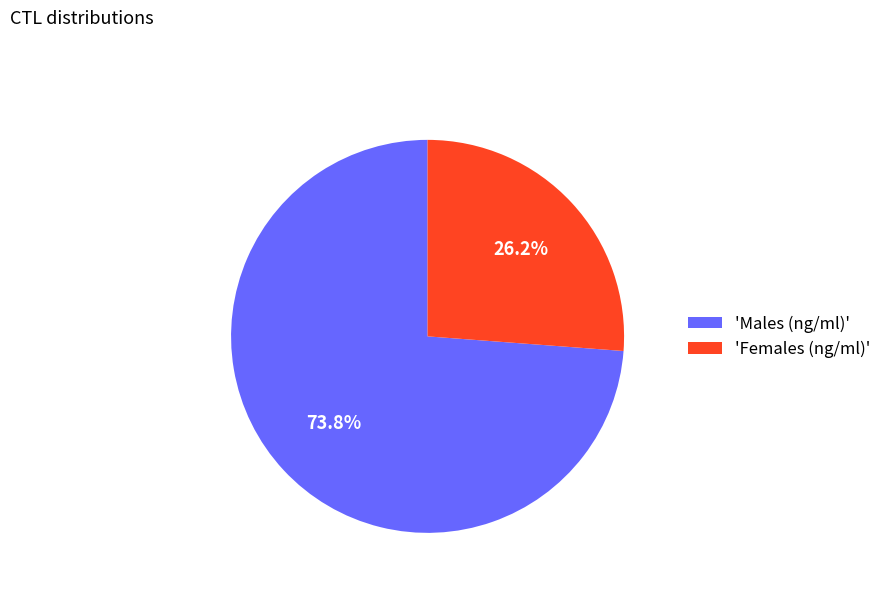

Approximately how many times larger is the value at 'Females (ng/ml)' compared to 'Males (ng/ml)'?

0.4